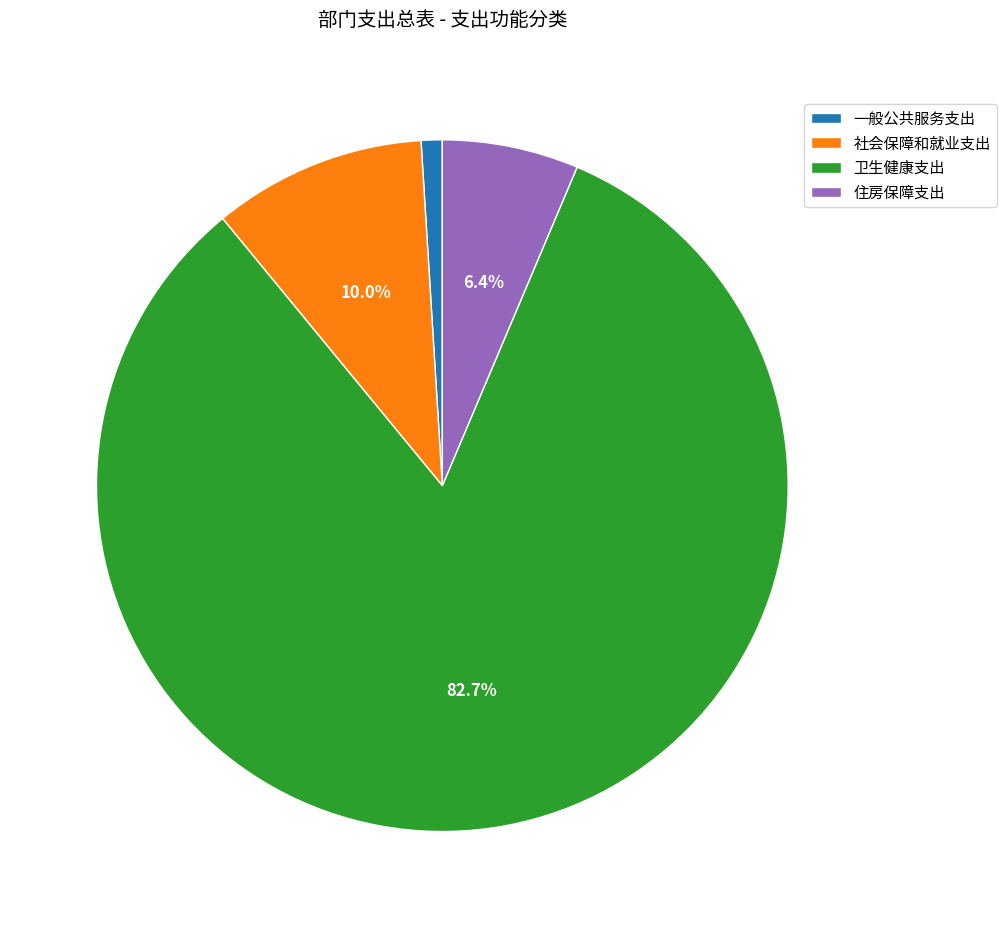

Rank the categories by value from lowest to highest.

一般公共服务支出, 住房保障支出, 社会保障和就业支出, 卫生健康支出